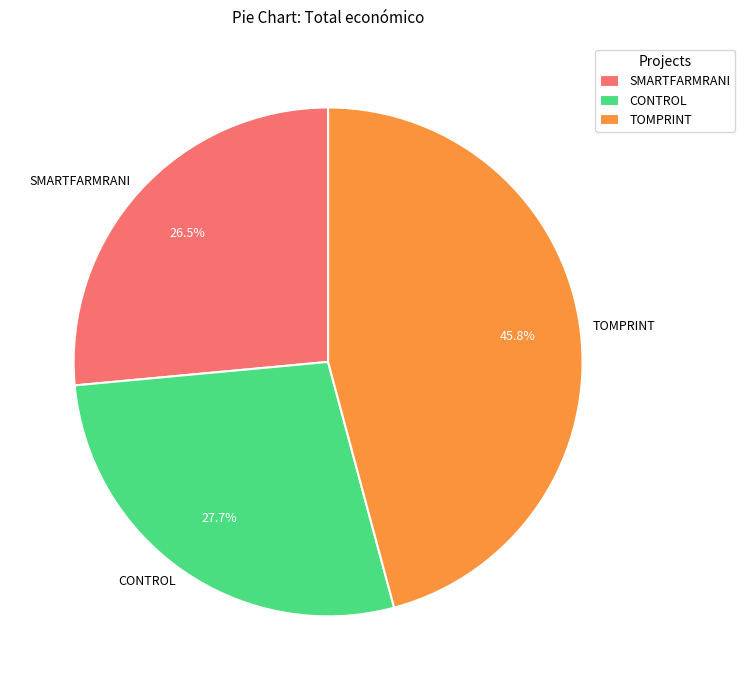

Does TOMPRINT represent more than half of the total?

No